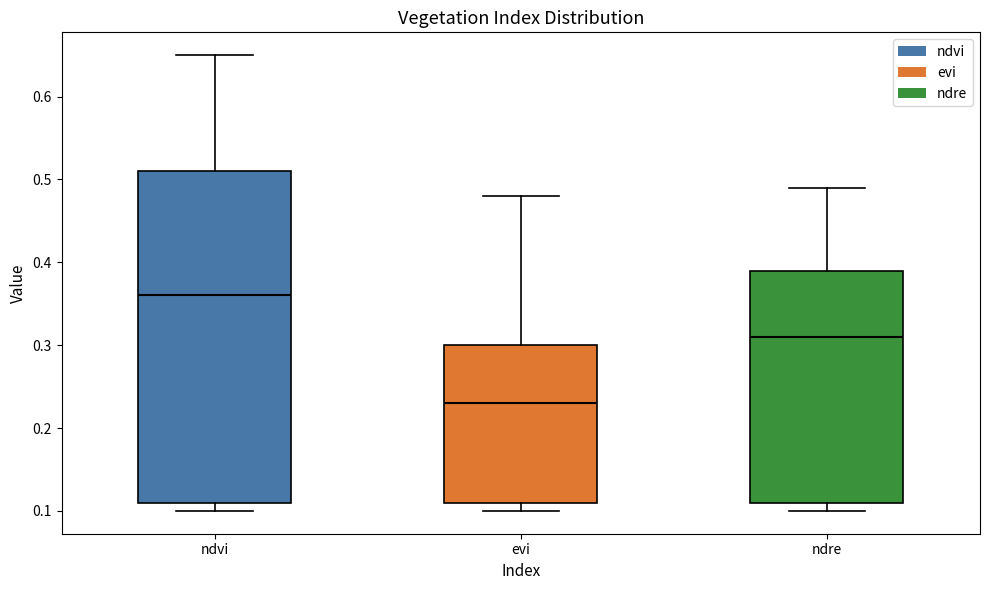

Reading left to right, transcribe this box plot: for each box, give where its median line is, the range the box spans, and where its two whiskers end, as read against the y-axis. The values are not printed on the chart, so give them approximately, as read against the axis.

ndvi: median 0.36, box 0.11 to 0.51, whiskers 0.10 to 0.65
evi: median 0.23, box 0.11 to 0.30, whiskers 0.10 to 0.48
ndre: median 0.31, box 0.11 to 0.39, whiskers 0.10 to 0.49